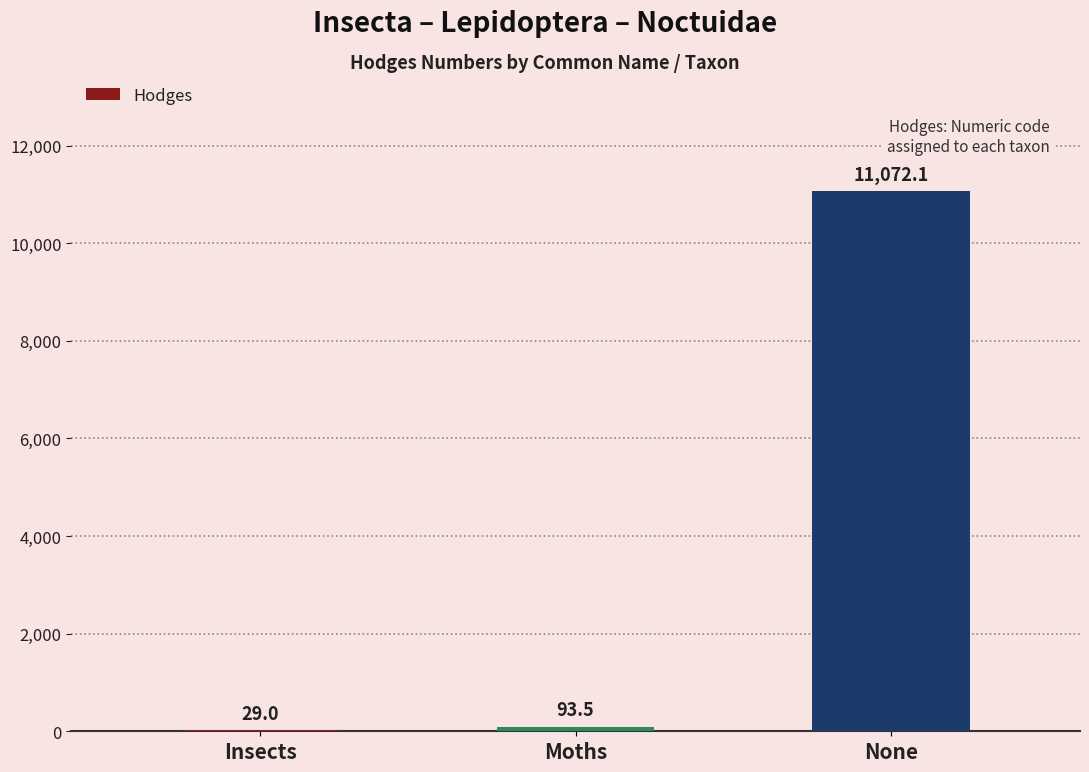

What is the sum of all values?

11194.6